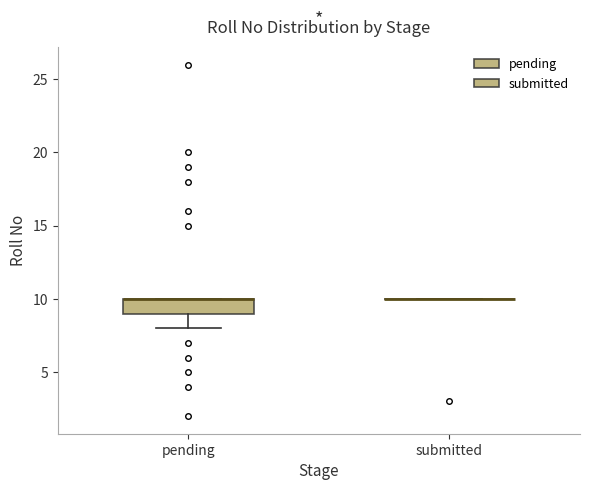

Reading left to right, transcribe this box plot: for each box, give where its median line is, the range the box spans, and where its two whiskers end, as read against the y-axis. The values are not printed on the chart, so give them approximately, as read against the axis.

pending: median 10 (drawn on the box's upper edge), box 9 to 10, whiskers 8 to 10
submitted: box collapsed to a line at 10, whiskers 10 to 10